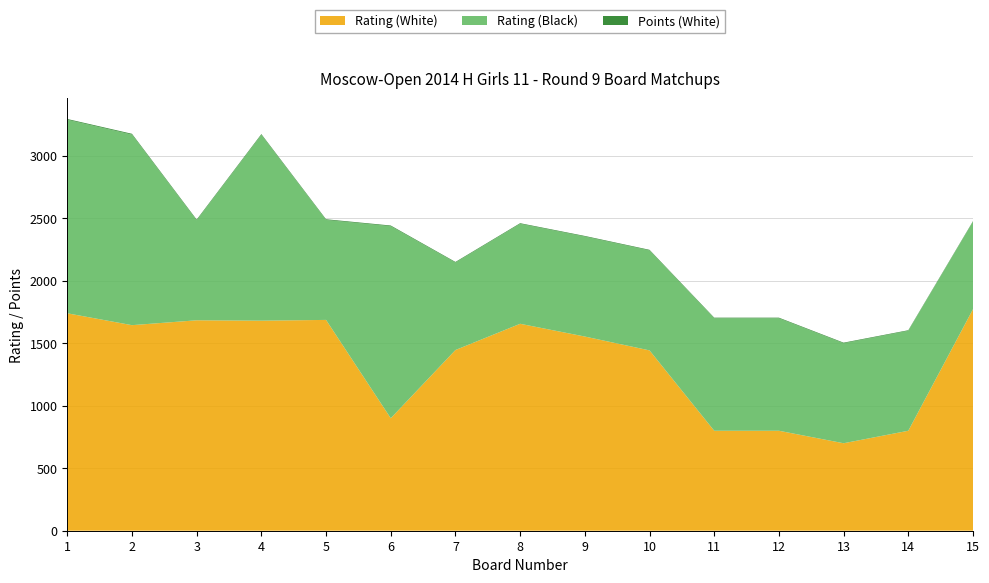

Reading left to right, extract all data points from this chart.

Rating (White): 1=1740.0	2=1645.0	3=1684.0	4=1681.0	5=1687.0	6=900.0	7=1446.0	8=1656.0	9=1554.0	10=1443.0	11=800.0	12=800.0	13=700.0	14=800.0	15=1773.0
Rating (Black): 1=1549.0	2=1525.0	3=800.0	4=1487.0	5=800.0	6=1537.0	7=700.0	8=800.0	9=800.0	10=800.0	11=900.0	12=900.0	13=800.0	14=800.0	15=700.0
Points (White): 1=6.0	2=6.5	3=6.0	4=6.0	5=5.5	6=5.5	7=5.0	8=5.0	9=5.0	10=5.0	11=5.0	12=5.0	13=5.0	14=4.5	15=4.5